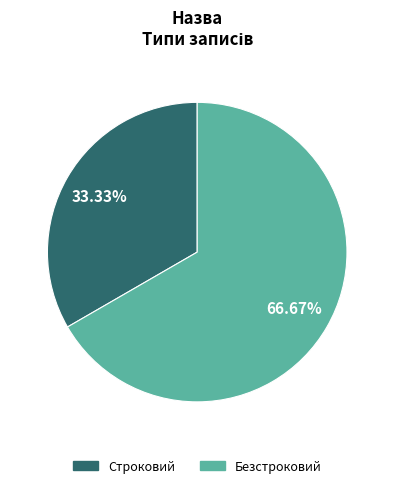

Which slice is the largest?

Безстроковий